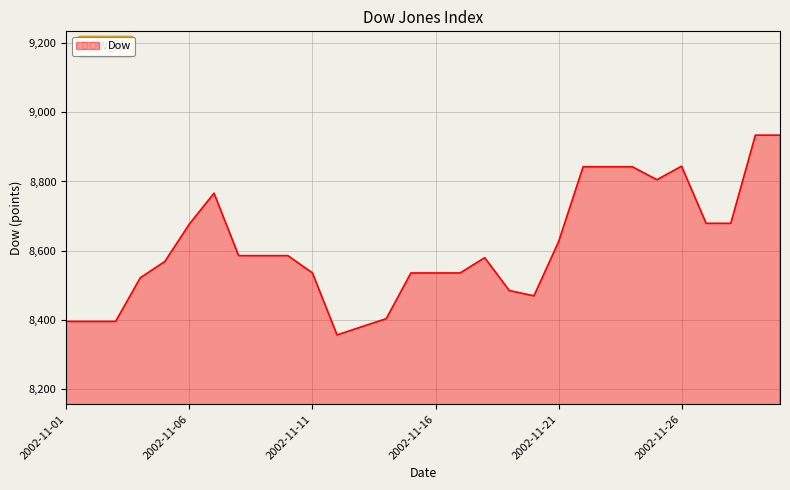

What is the maximum value shown in the chart?

8933.7